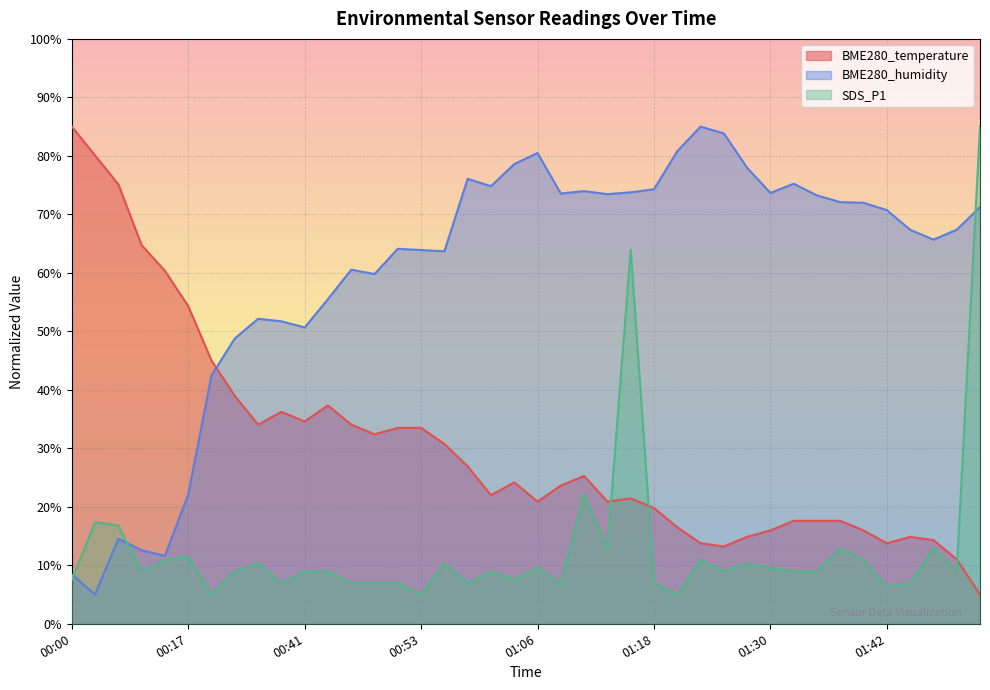

True or false: SDS_P1 has a value of 38.4 at 01:10.

False